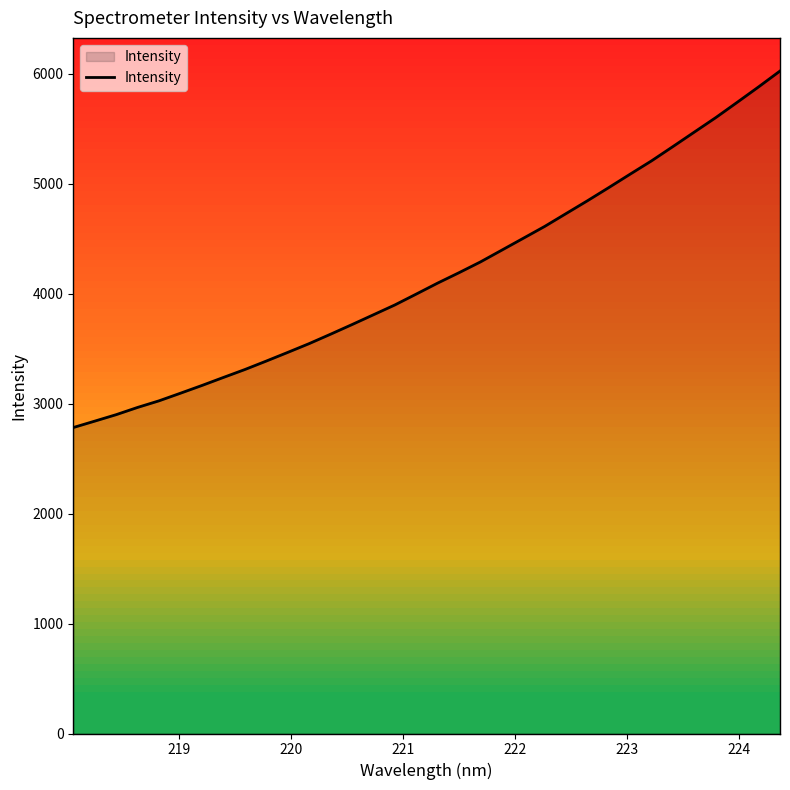

Reading left to right, extract all data points from this chart.

2782.7	2840.9	2899.7	2965.6	3025.6	3094.9	3165.2	3238.0	3310.0	3387.0	3465.7	3545.6	3631.2	3718.7	3807.8	3897.2	3996.2	4096.1	4190.9	4288.8	4396.2	4503.7	4611.6	4728.5	4845.2	4965.4	5087.8	5208.7	5338.9	5470.4	5601.8	5740.6	5880.9	6025.1